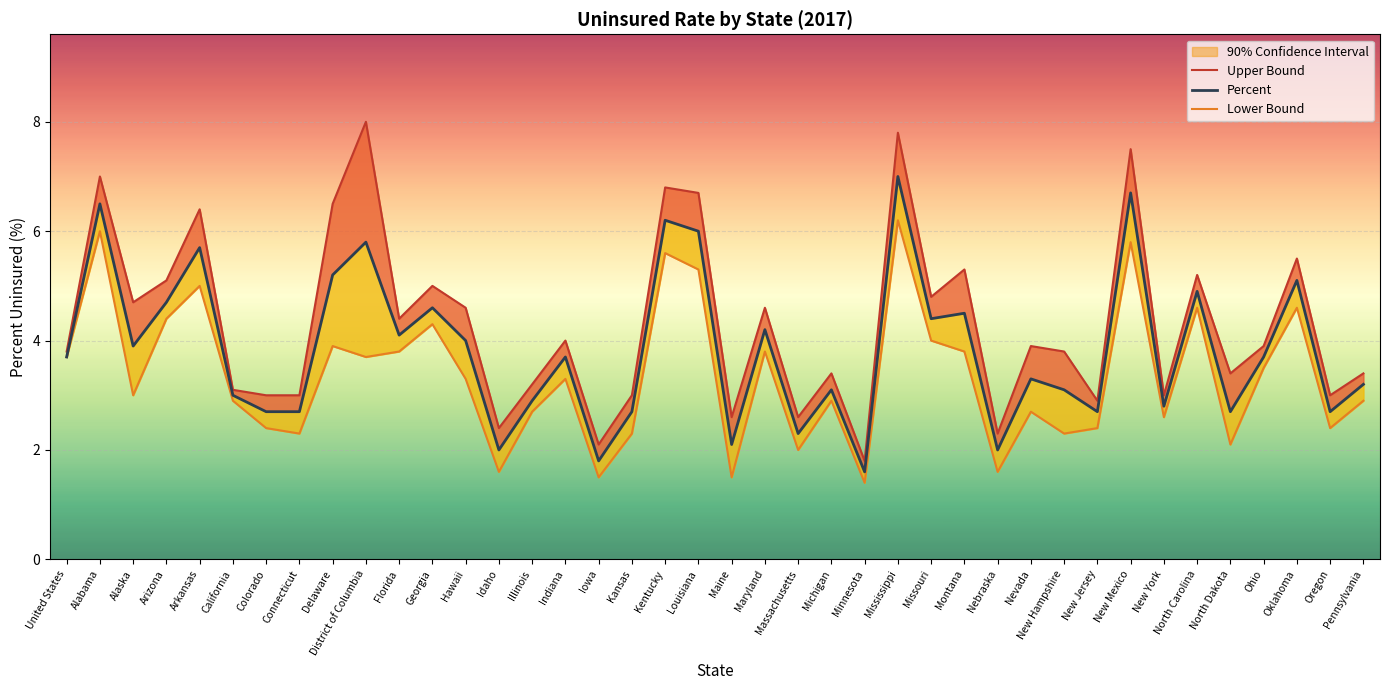

How many values in the Lower Bound series are below 3?

19